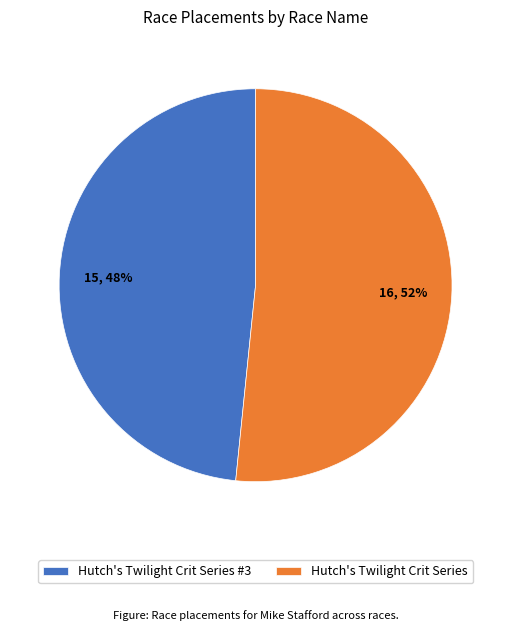

Combined, do Hutch's Twilight Crit Series #3 and Hutch's Twilight Crit Series account for over 50%?

Yes